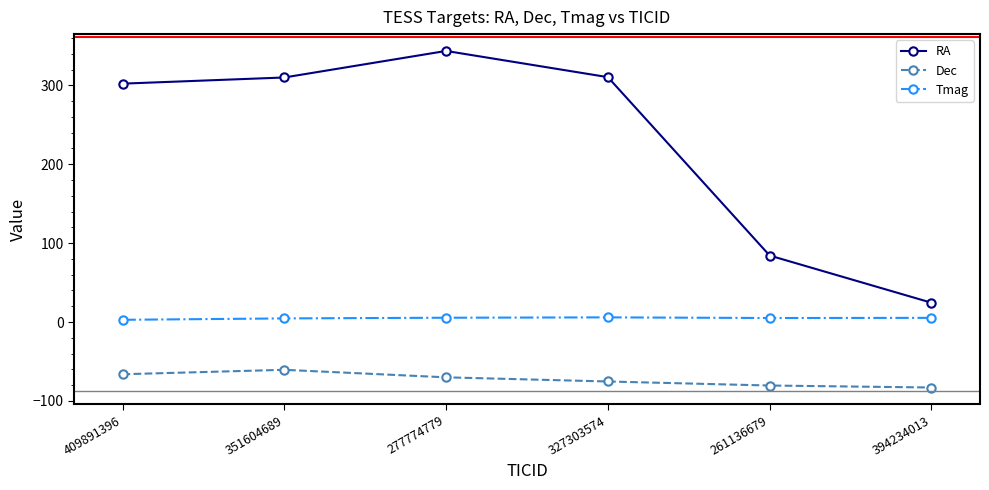

List the series in order of their peak value, highest first.

RA, Tmag, Dec